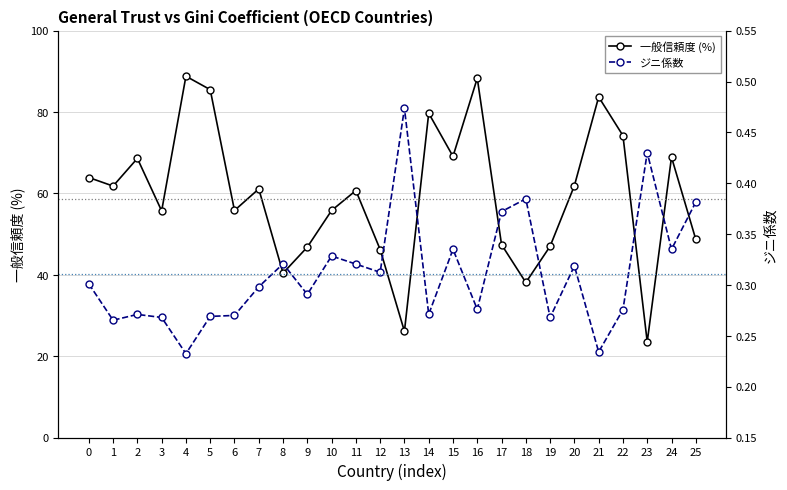

Is it true that 一般信頼度 (%) equals 34.3 at 7?

False